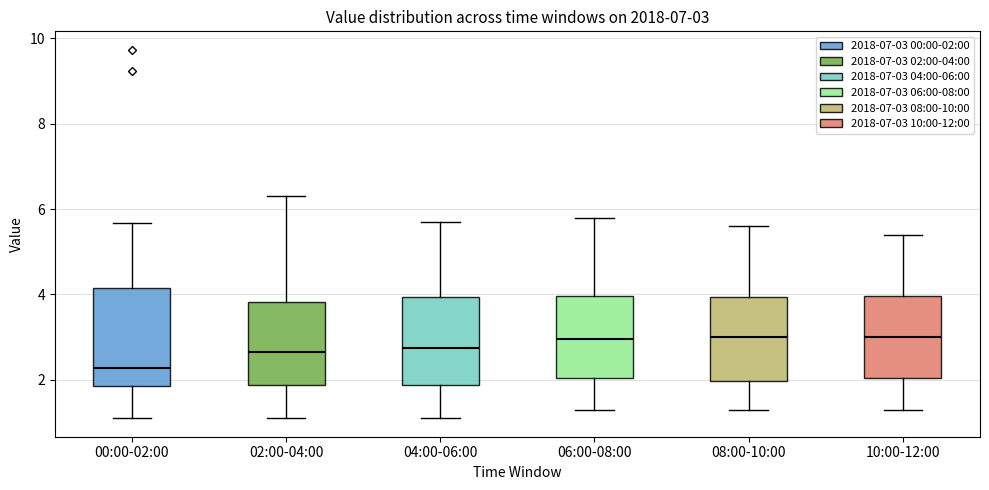

Comparing the boxes themselves (not the whiskers), which one is the tallest?

00:00-02:00